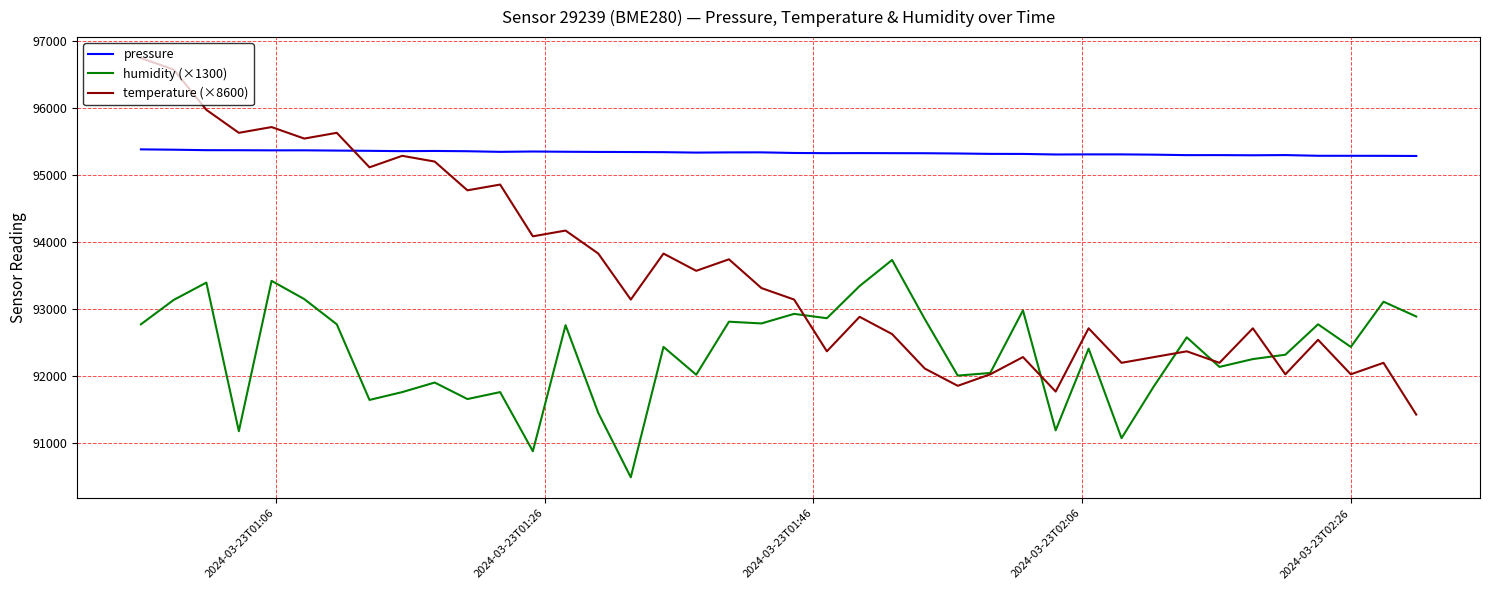

Which series has the widest spread of values?

temperature (×8600)